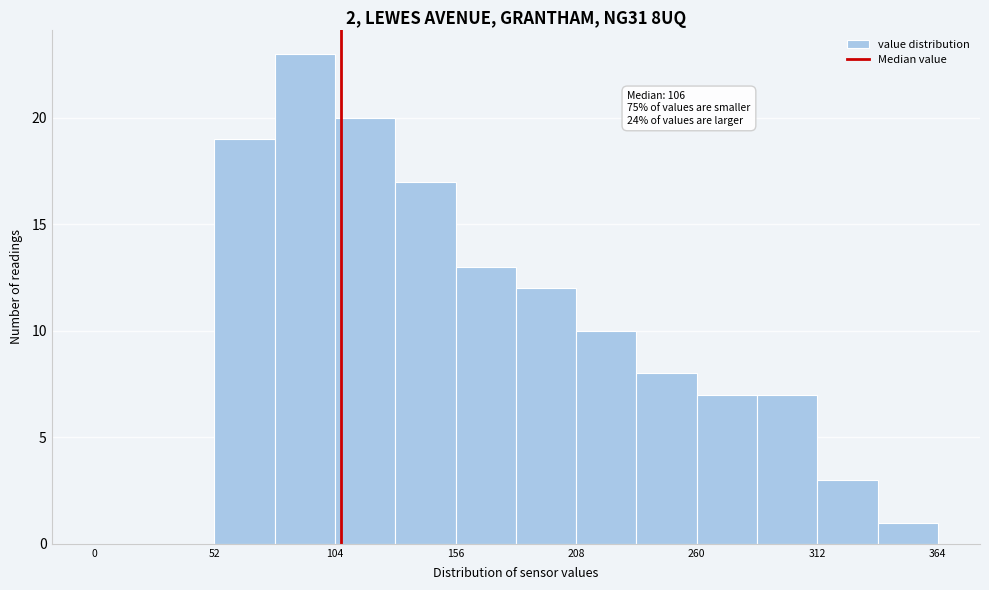

Around what value on the x-axis is the tallest bar? Give the approximate position of its centre, as read against the axis.

90